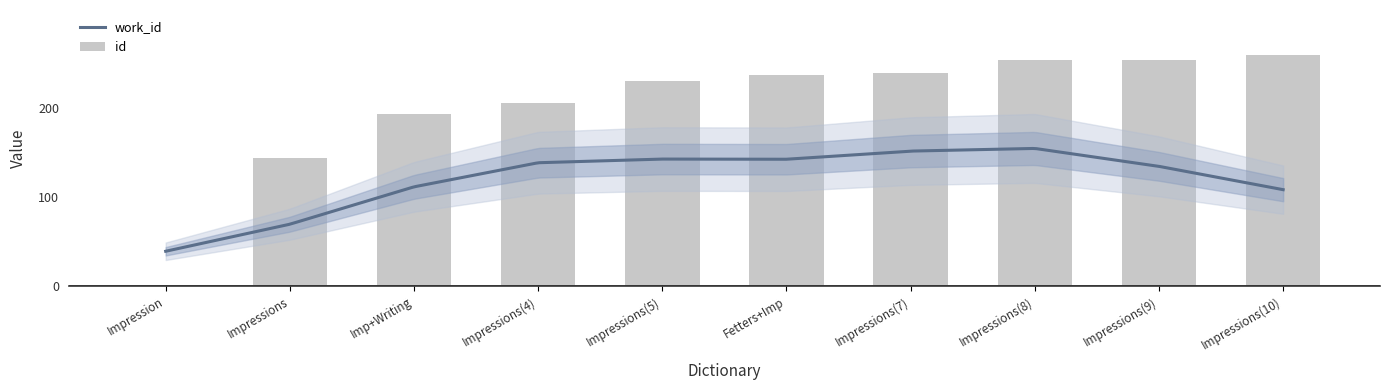

Are the bars grouped side by side (vs. stacked)?

No